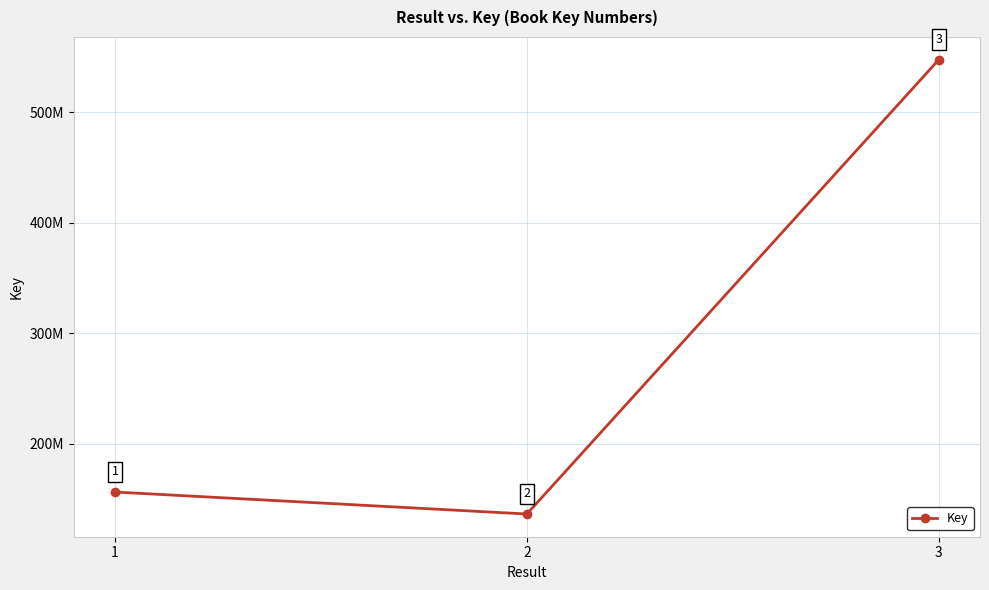

At which label does the data first exceed 156227810?

3